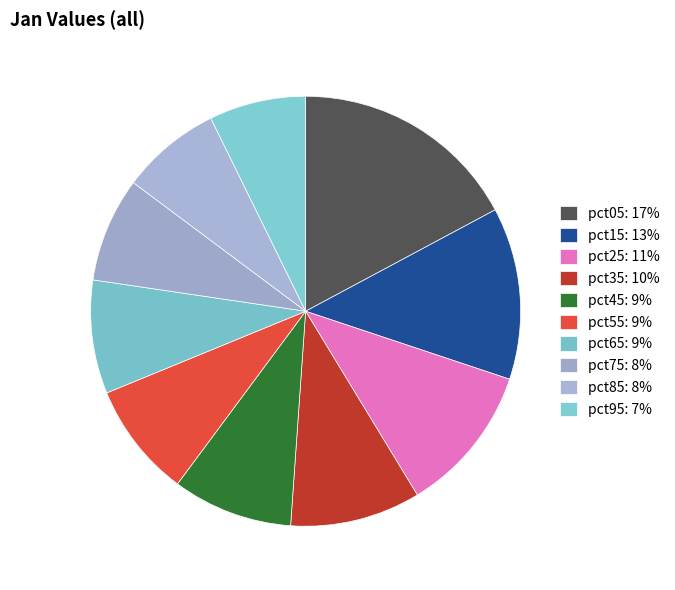

Is there a majority slice in this chart?

No